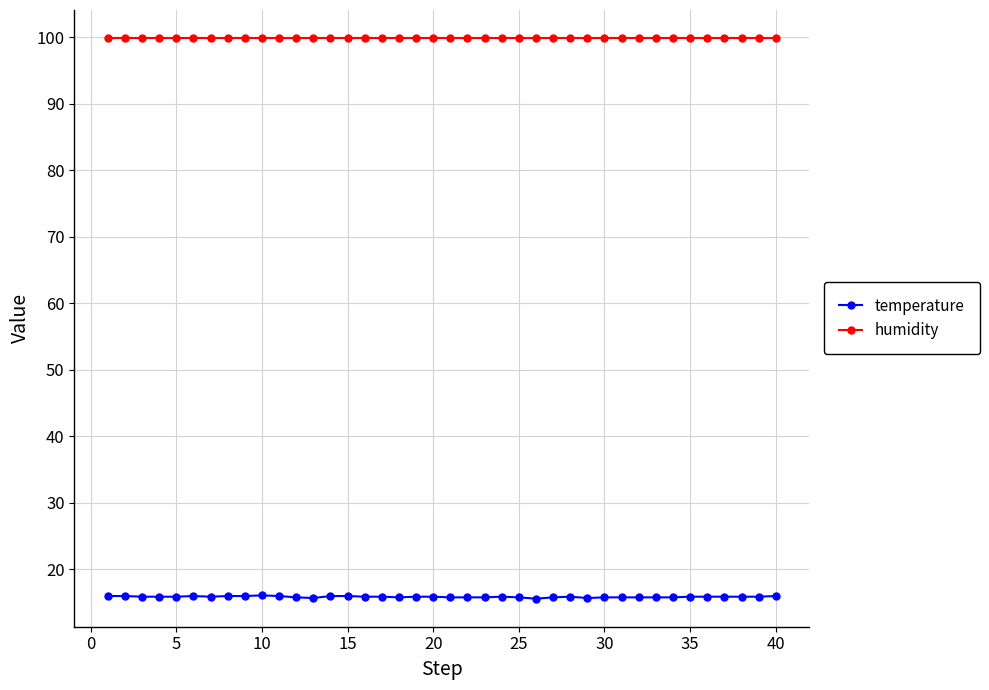

Which series has the widest spread of values?

temperature